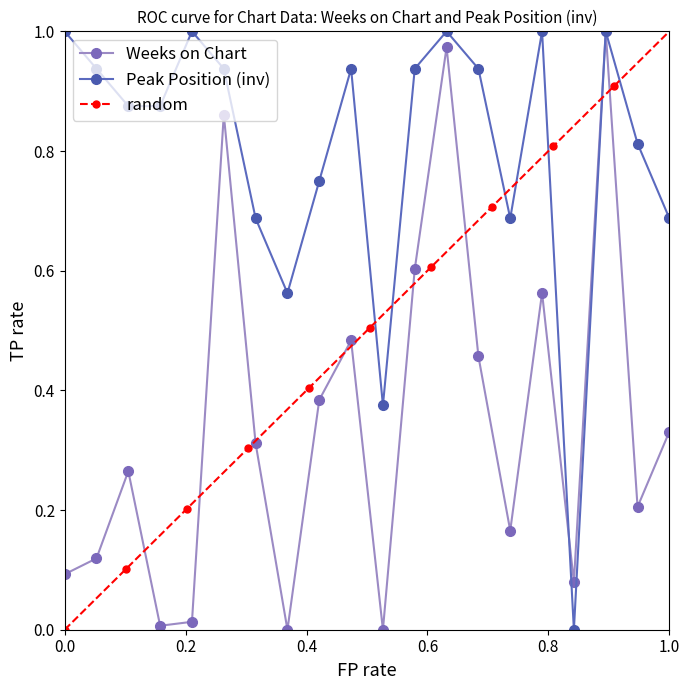

In Weeks on Chart, how many points are higher than both neighbors (excluding endpoints)?

6